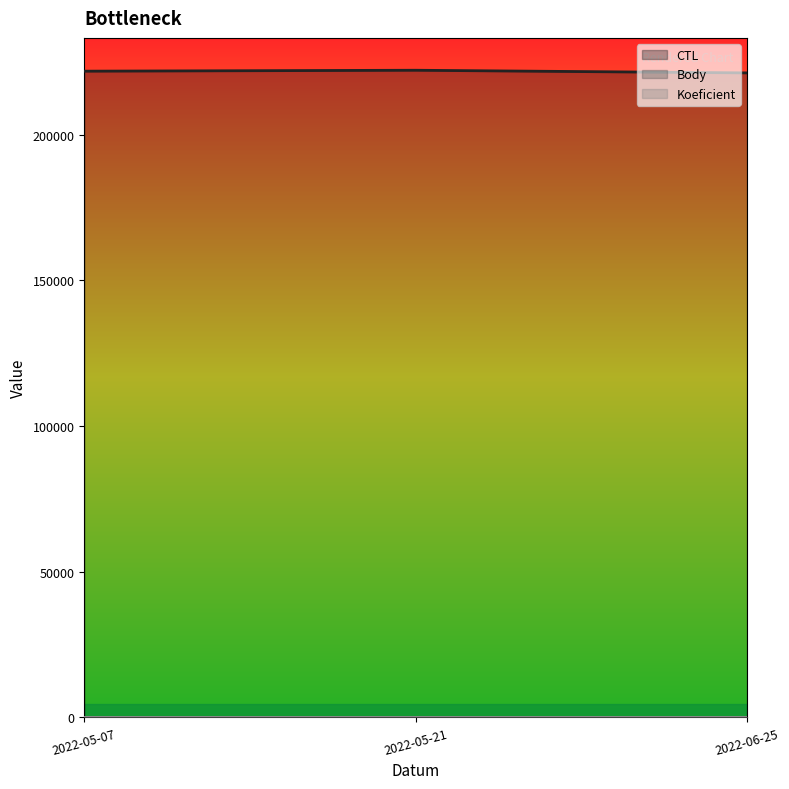

Which has a higher value, 2022-05-07 or 2022-06-25?

2022-05-07